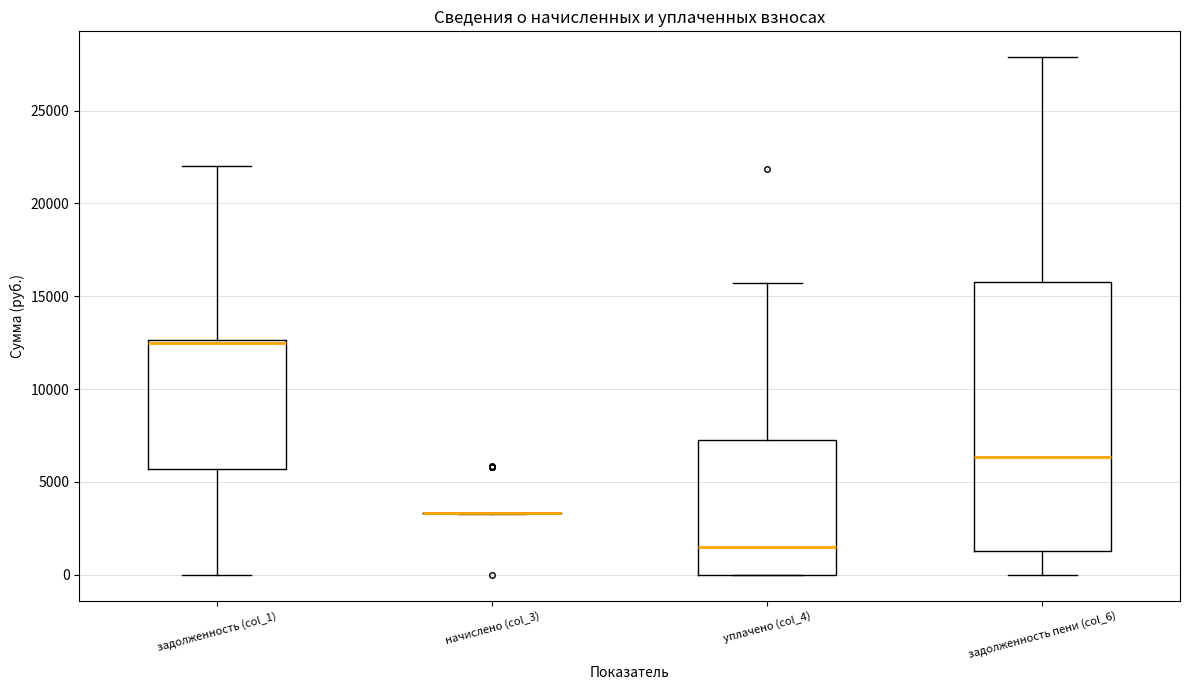

Reading left to right, transcribe this box plot: for each box, give where its median line is, the range the box spans, and where its two whiskers end, as read against the y-axis. The values are not printed on the chart, so give them approximately, as read against the axis.

задолженность (col_1): median 12500 (just below the box's upper edge), box 5500 to 12500, whiskers 0 to 22000
начислено (col_3): box collapsed to a line at 3500, whiskers 3500 to 3500
уплачено (col_4): median 1500, box 0 to 7500, whiskers 0 to 15500
задолженность пени (col_6): median 6500, box 1500 to 16000, whiskers 0 to 28000